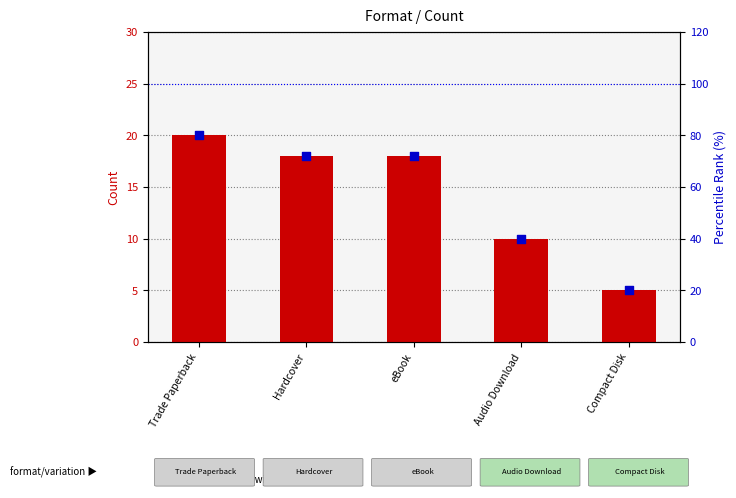

At which category is the sum across all series the highest?

Trade Paperback